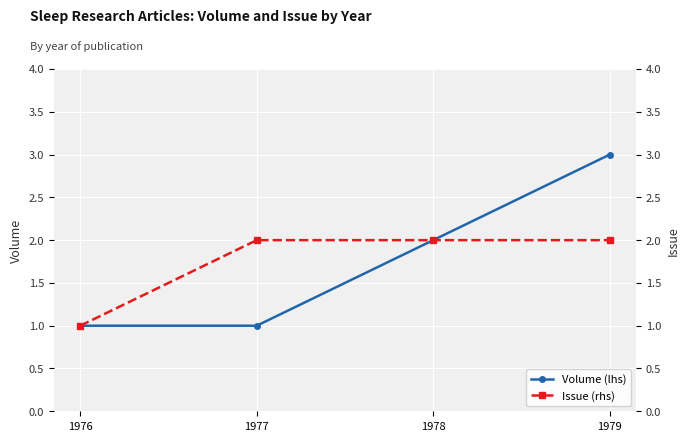

What is the highest value of the Issue (rhs) series?

2